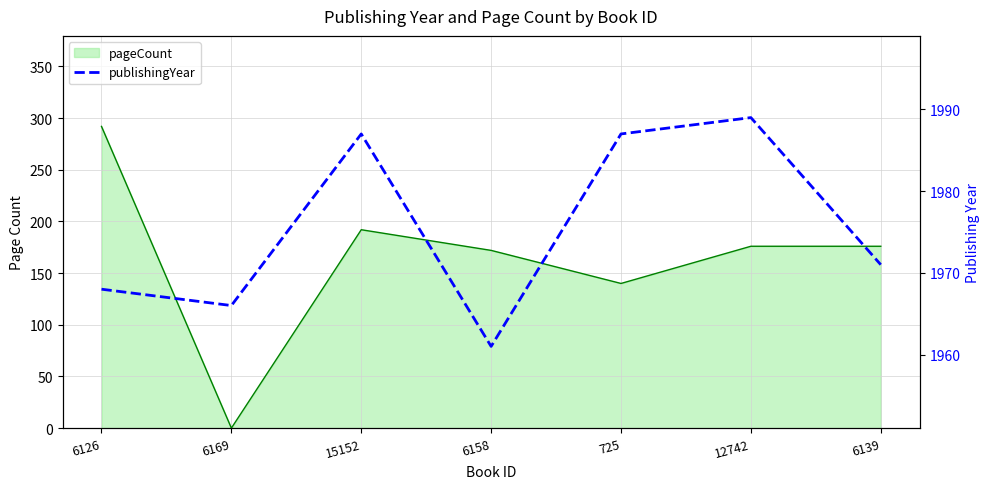

What is the label of the 4th point from the left?

6158